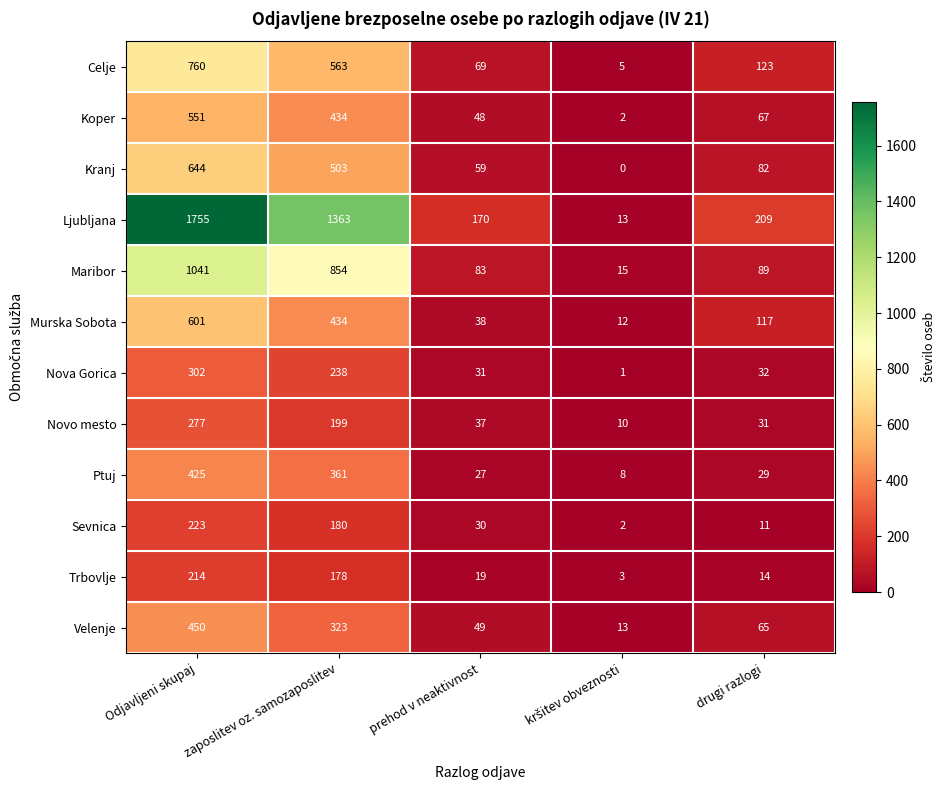

At how many categories does at least one series exceed 1016?

2